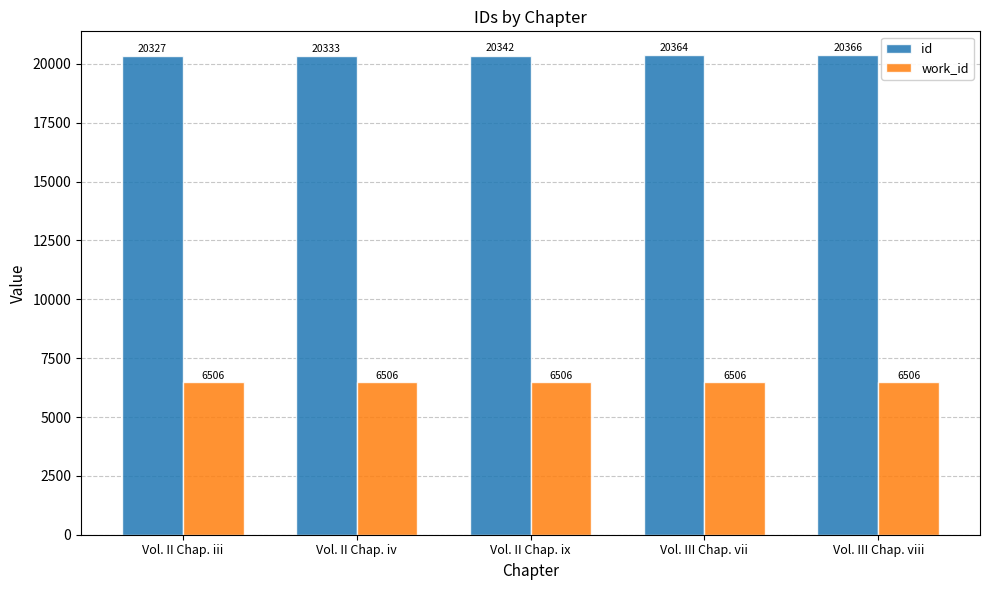

What is the sum of the work_id values at Vol. II Chap. iii and Vol. II Chap. ix?

13012